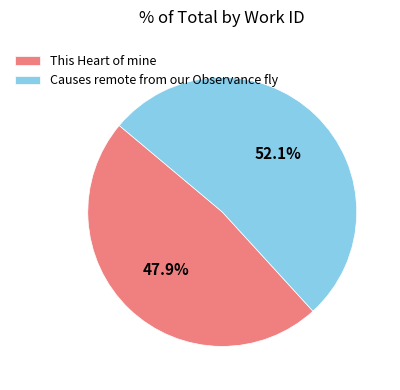

Approximately how many times larger is the value at Causes remote from our Observance fly compared to This Heart of mine?

1.1